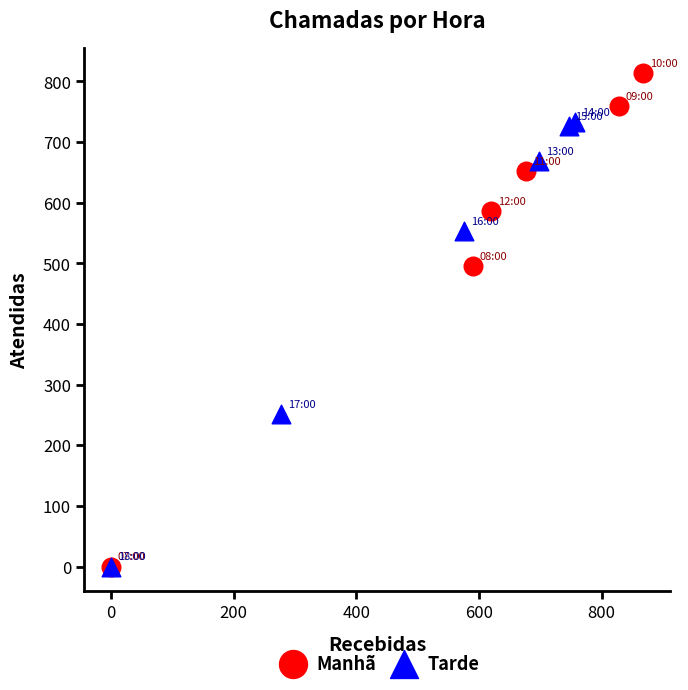

What are all the series names shown in the legend?

Manhã, Tarde